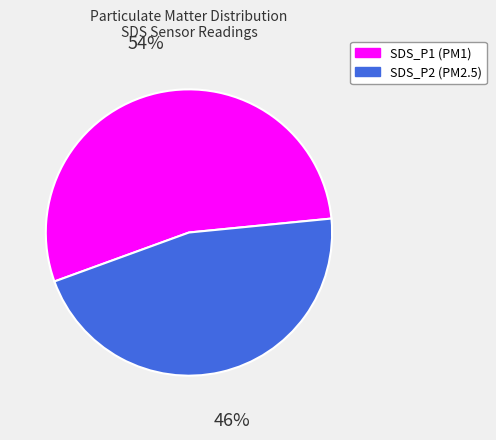

Is it true that SDS_P2 (PM2.5) is 36% of the pie?

False